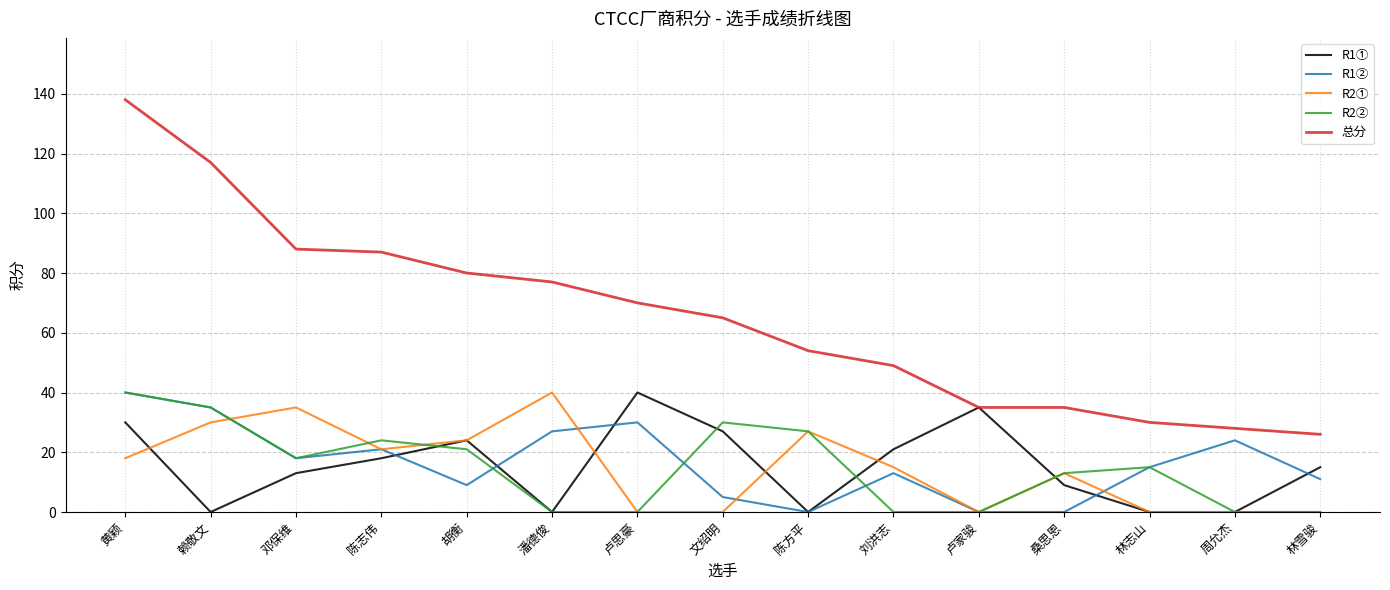

Which series changed the most between 邓保维 and 林志山?

总分